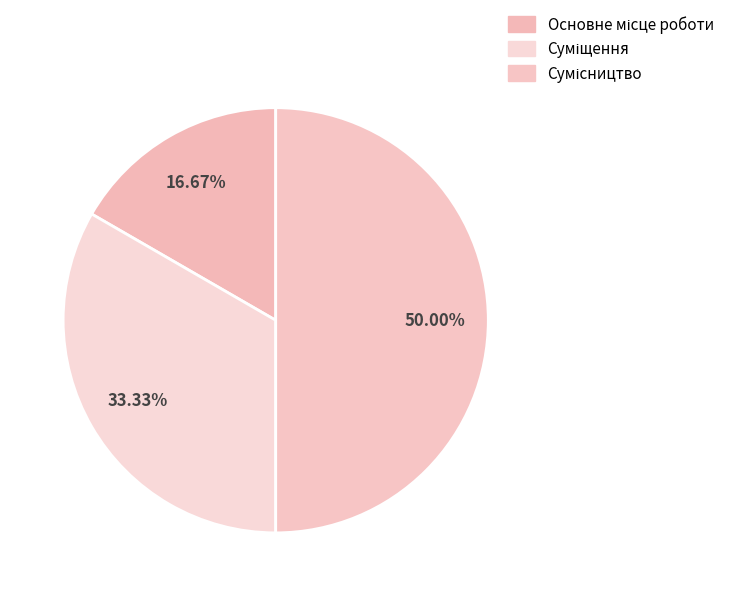

How many segments does this pie chart have?

3